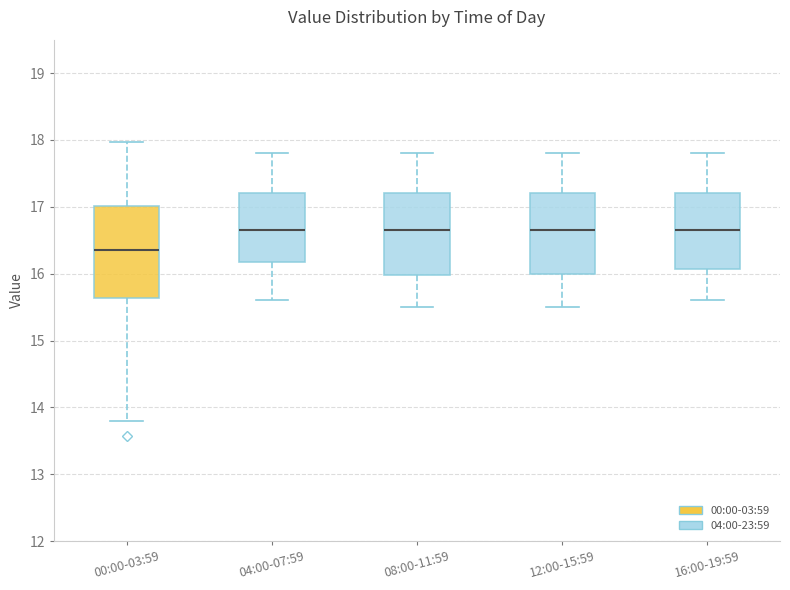

Where does the lower whisker of the box for 16:00-19:59 end on the y-axis? The values are not printed on the chart, so give them approximately, as read against the axis.

15.6